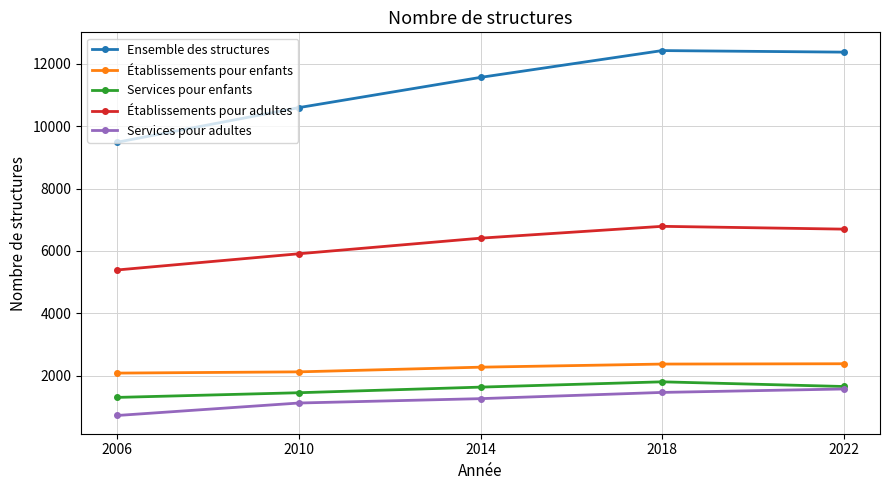

At which category does Ensemble des structures reach its first local peak?

2018